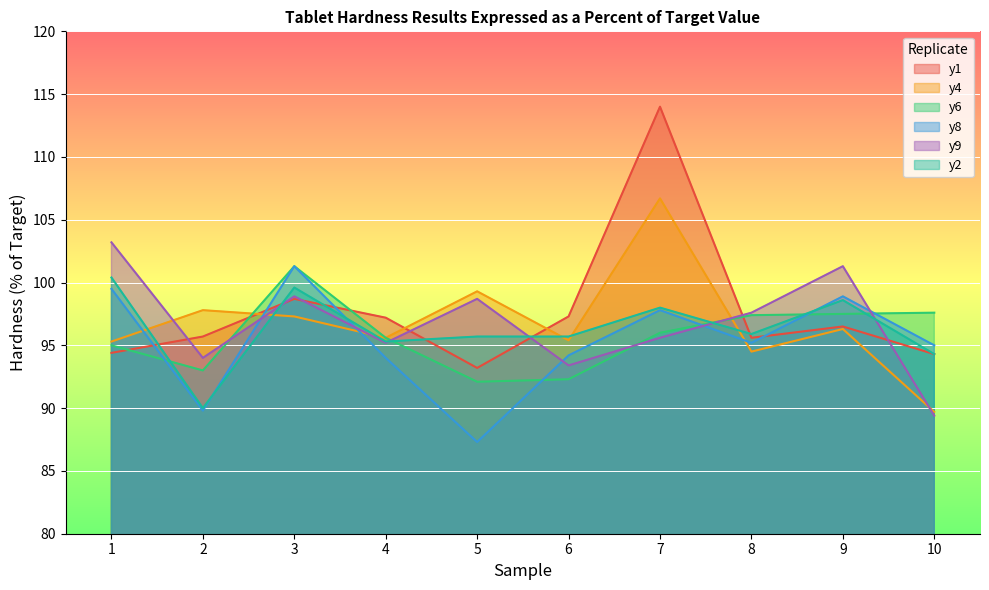

Is the value of y9 at 6 greater than the value of y8 at 1?

No